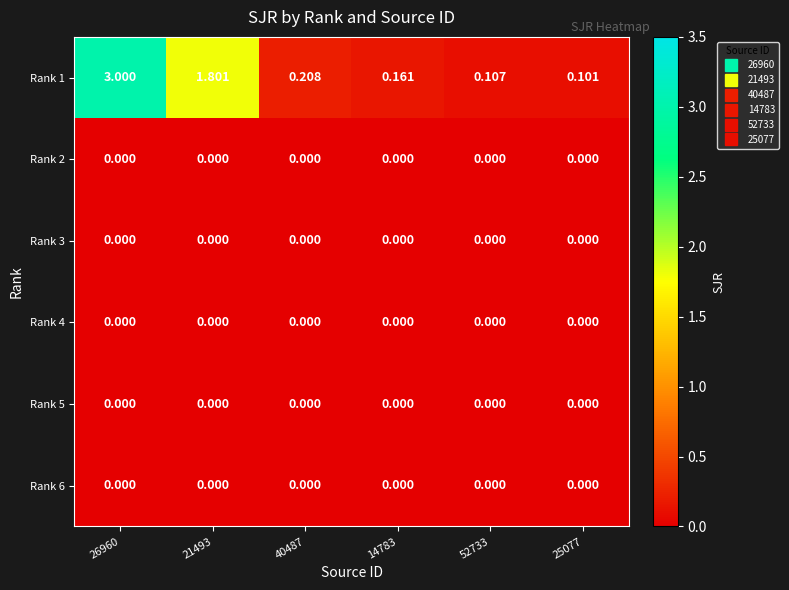

At which category is the sum across all series the highest?

26960